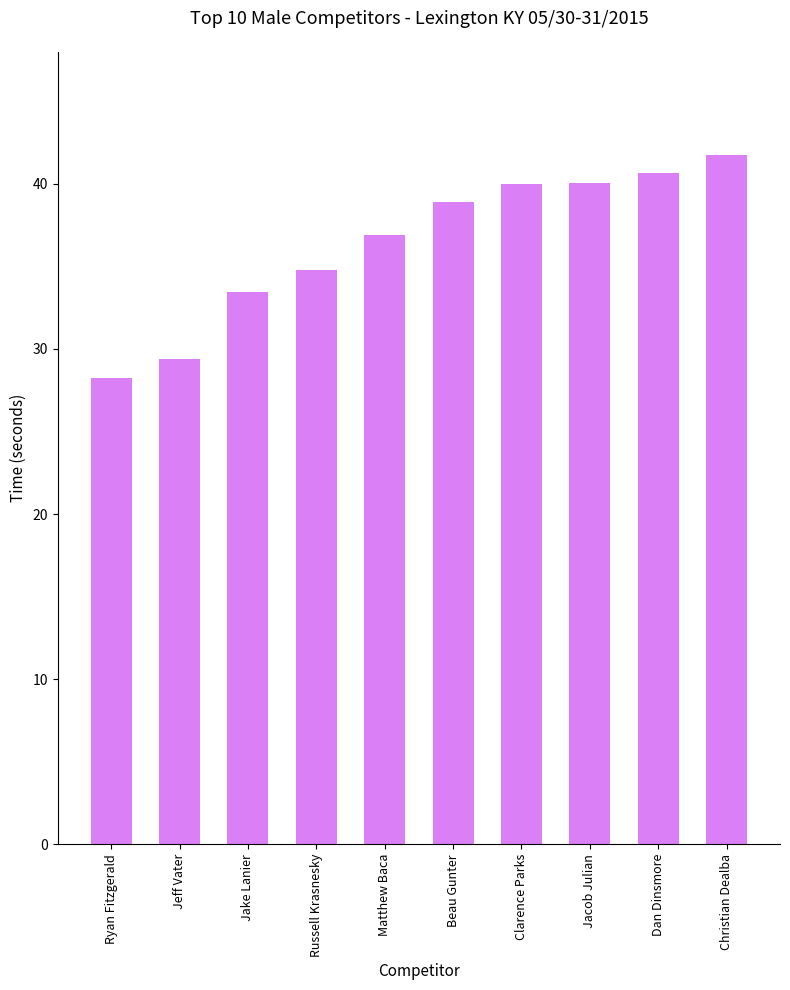

Reading left to right, list all the values displayed in this chart.

Ryan Fitzgerald=28.2	Jeff Vater=29.4	Jake Lanier=33.4	Russell Krasnesky=34.8	Matthew Baca=36.9	Beau Gunter=38.9	Clarence Parks=40.0	Jacob Julian=40.0	Dan Dinsmore=40.7	Christian Dealba=41.7